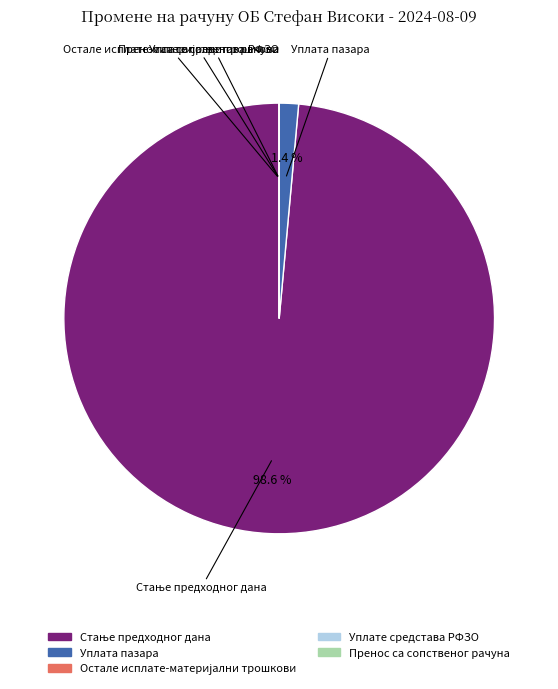

Is there any slice that represents more than half of the pie?

Yes